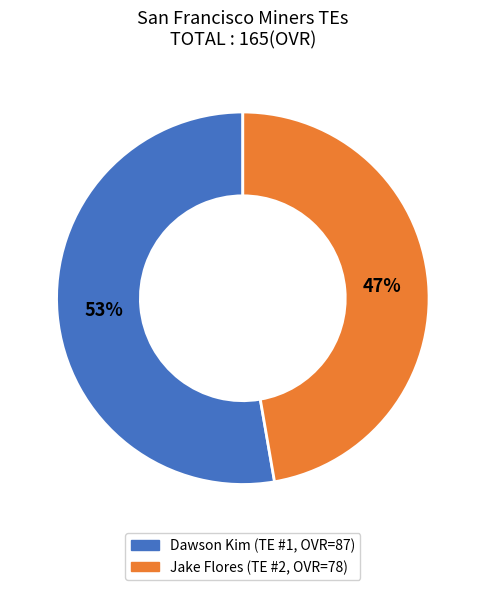

How many segments does this pie chart have?

2